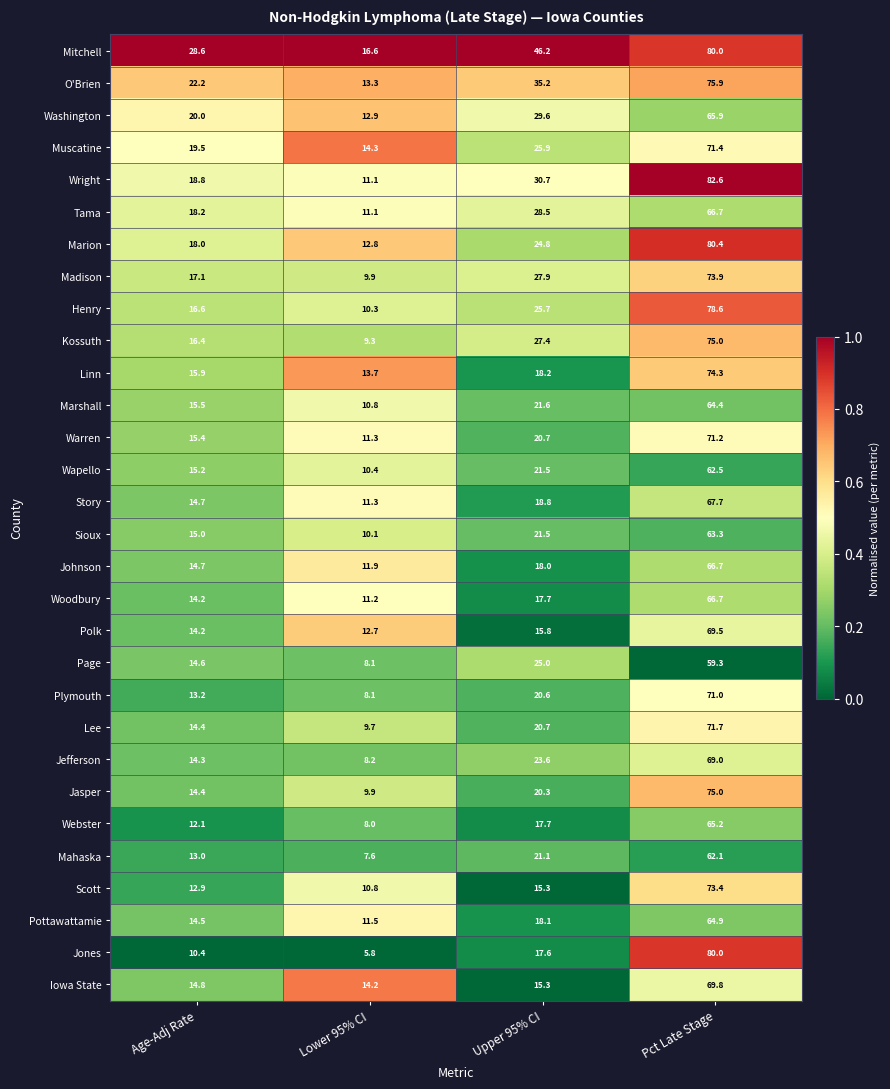

Which category has the lowest value across all series?

Lower 95% CI